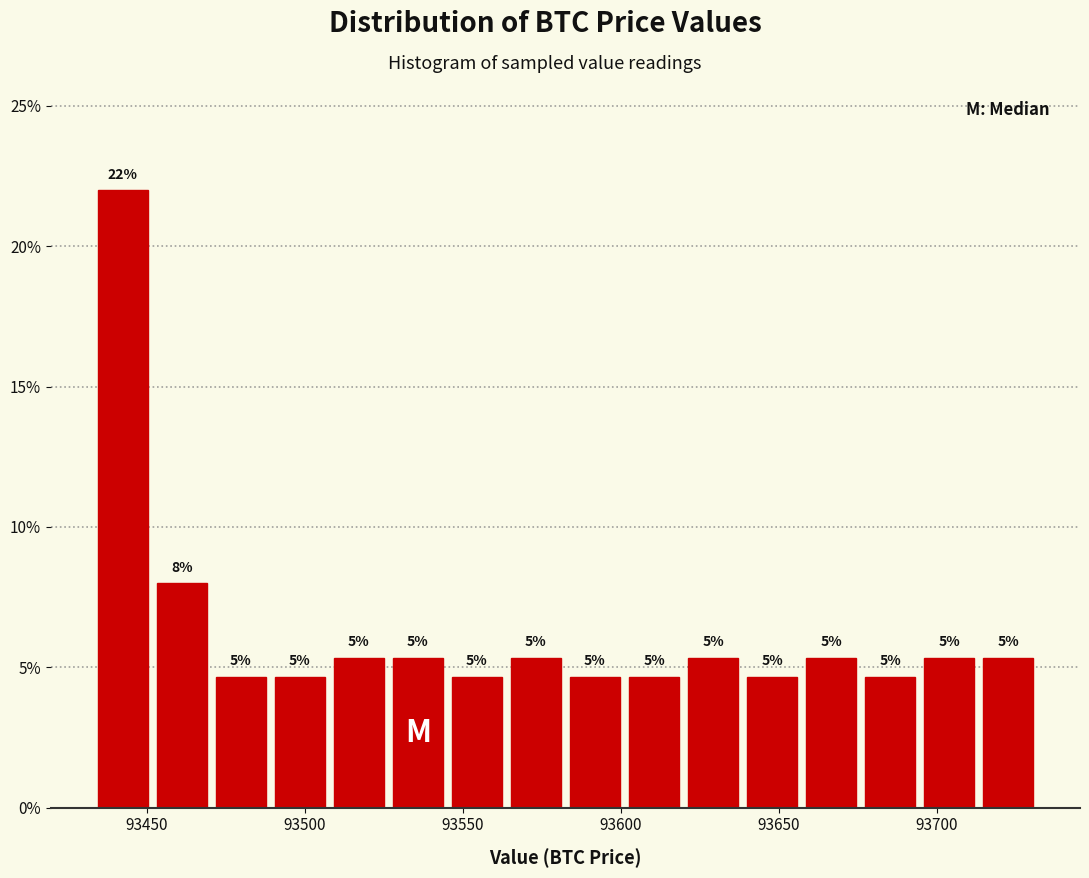

Read against the x-axis, roughly where is the centre of the tallest bar?

93440